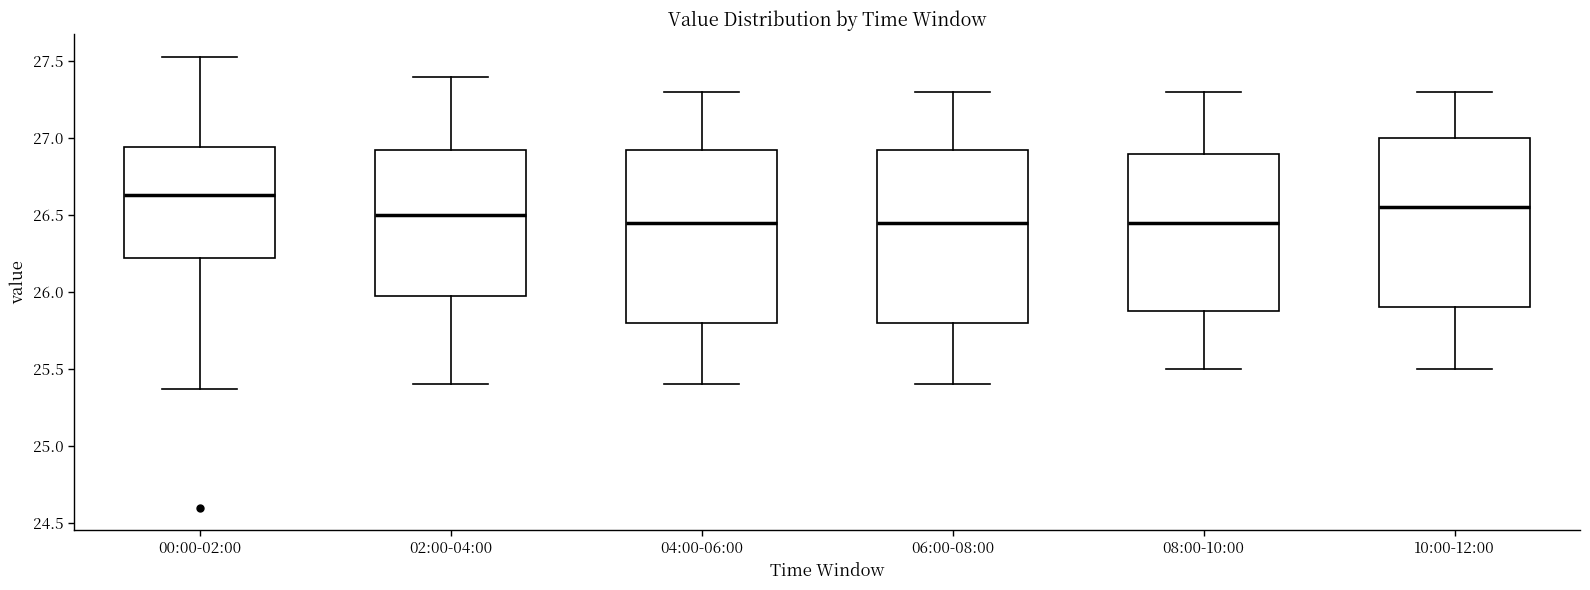

Where does the upper whisker of the box for 02:00-04:00 end on the y-axis? The values are not printed on the chart, so give them approximately, as read against the axis.

27.40